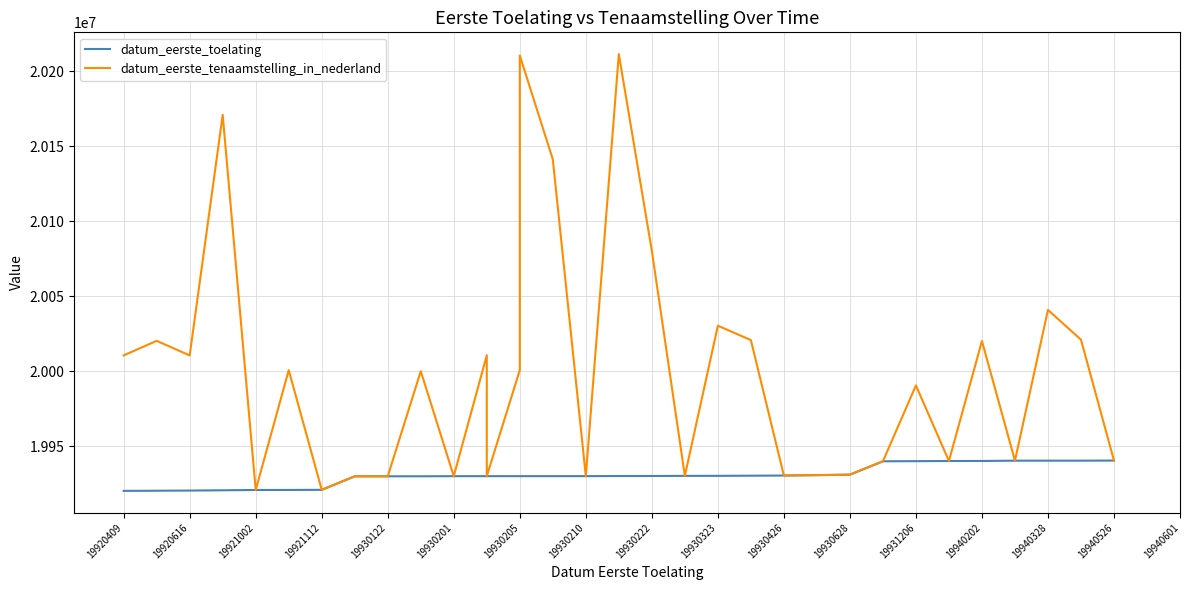

What are all the series names shown in the legend?

datum_eerste_toelating, datum_eerste_tenaamstelling_in_nederland